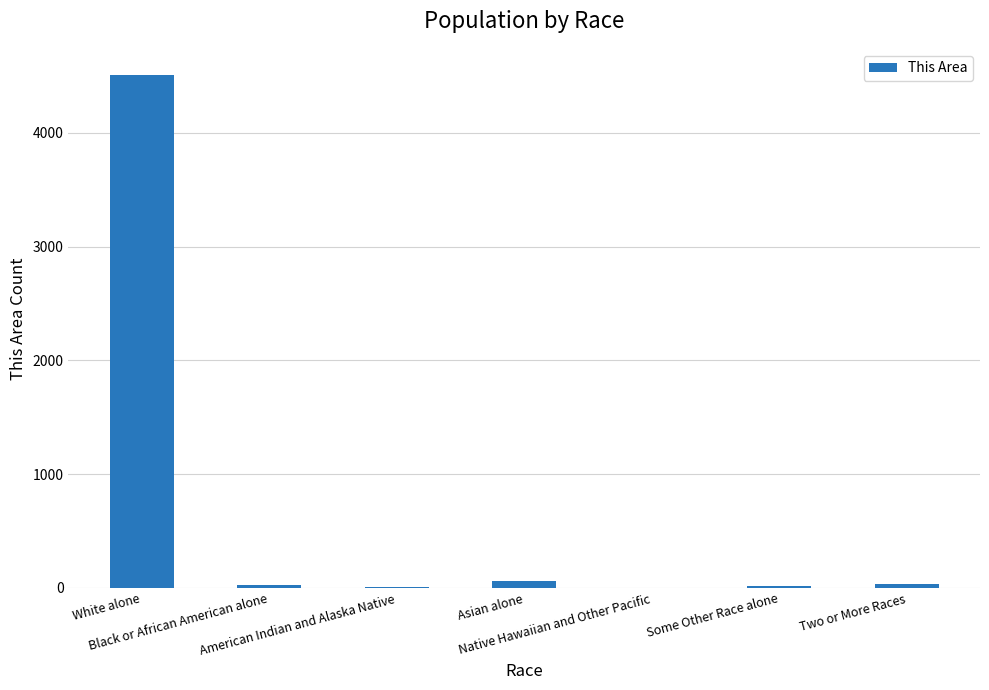

What is the greatest value displayed?

4513